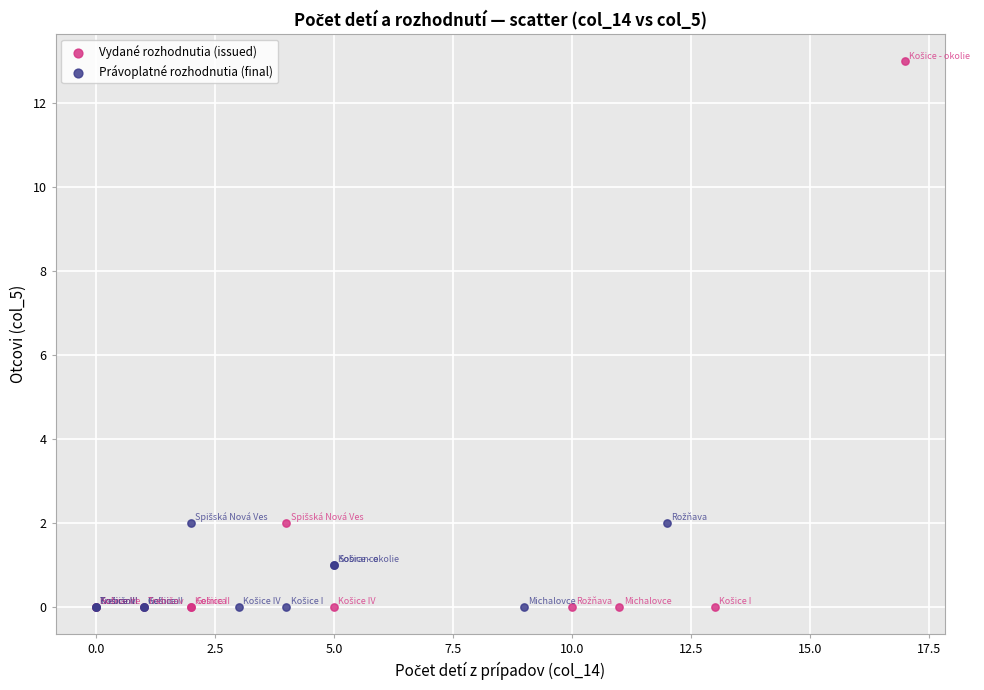

What are all the series names shown in the legend?

Vydané rozhodnutia (issued), Právoplatné rozhodnutia (final)